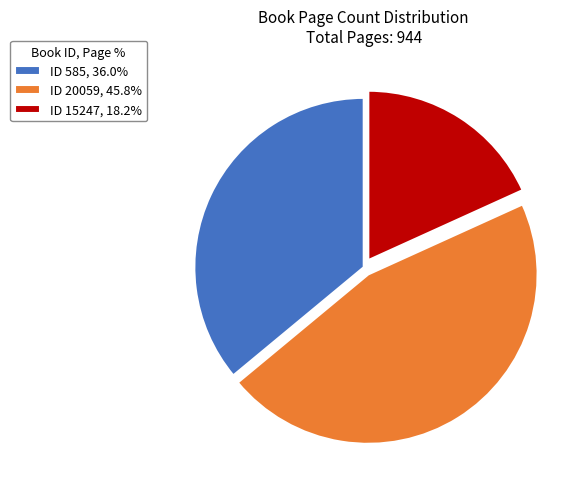

Count the number of slices in the pie.

3